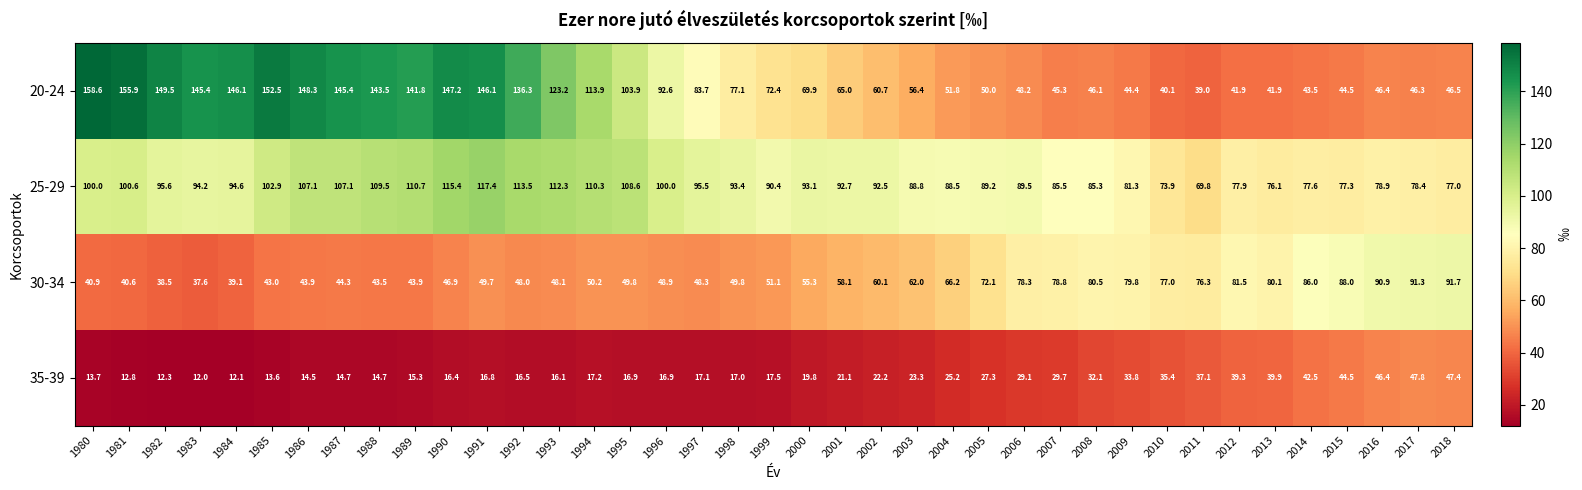

At how many categories does at least one series exceed 116?

14